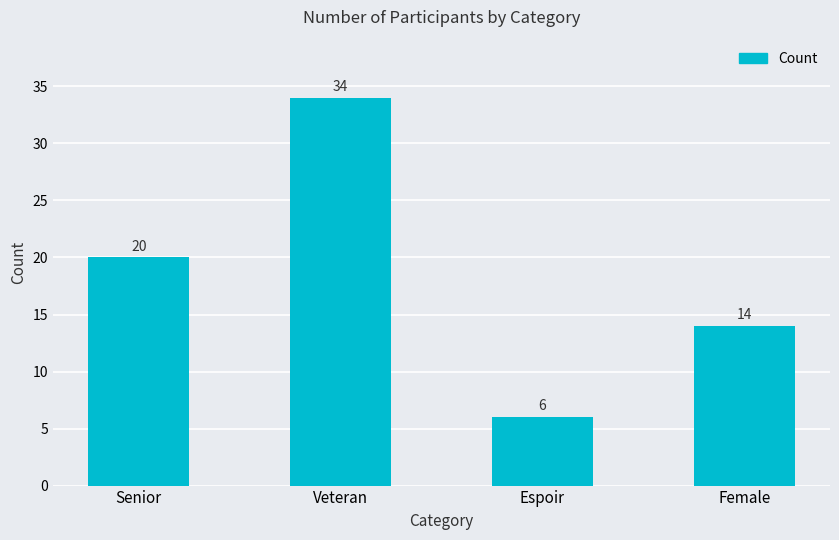

True or false: the data shows 20 at Senior.

True